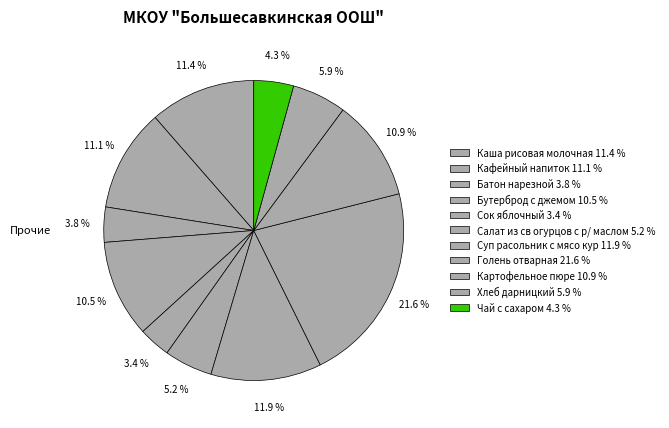

To the nearest percent, what is the difference between the Бутерброд с джемом and Каша рисовая молочная slice percentages?

1%